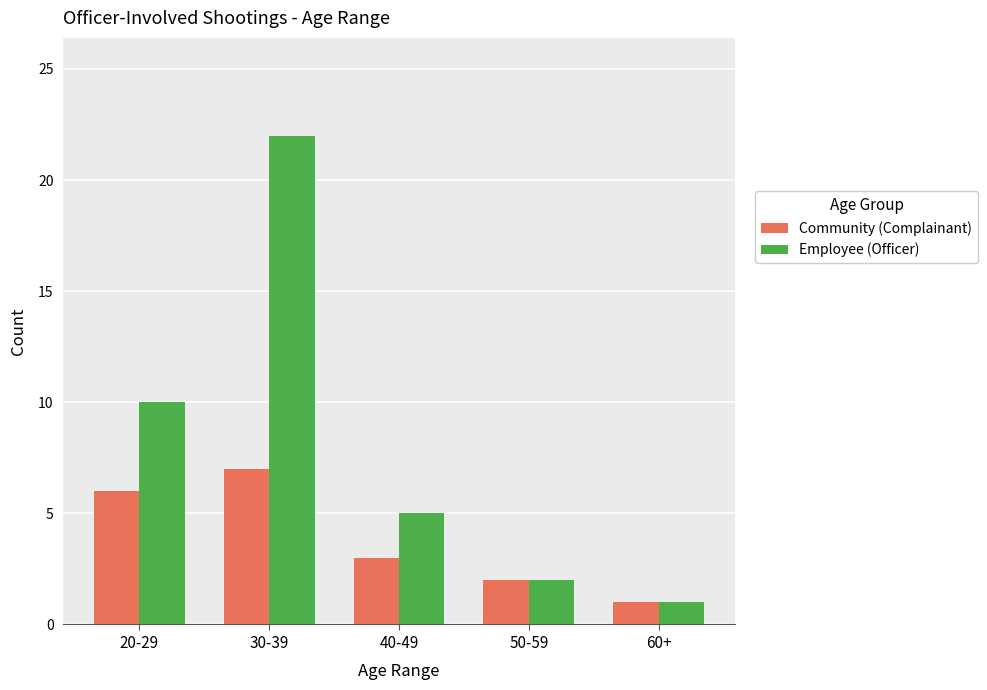

How many values in the Employee (Officer) series are below 5?

2